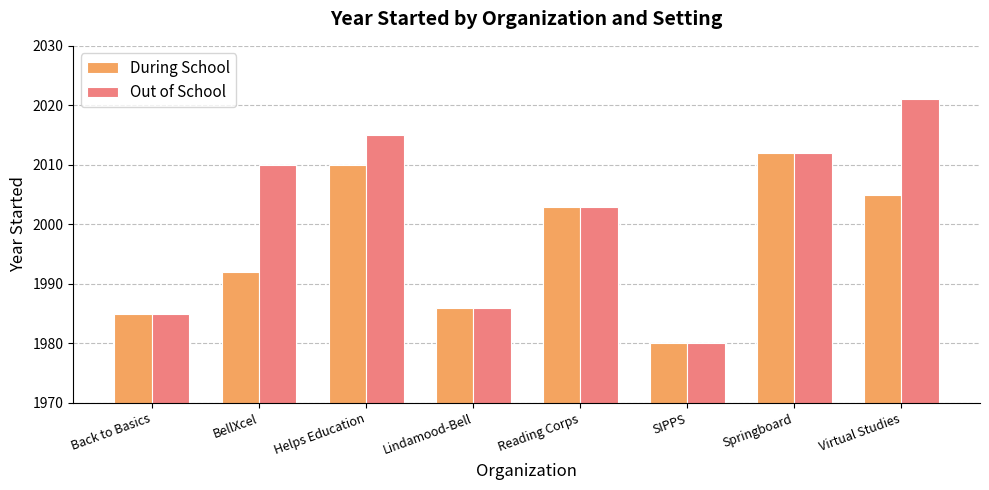

Which series has the widest spread of values?

Out of School